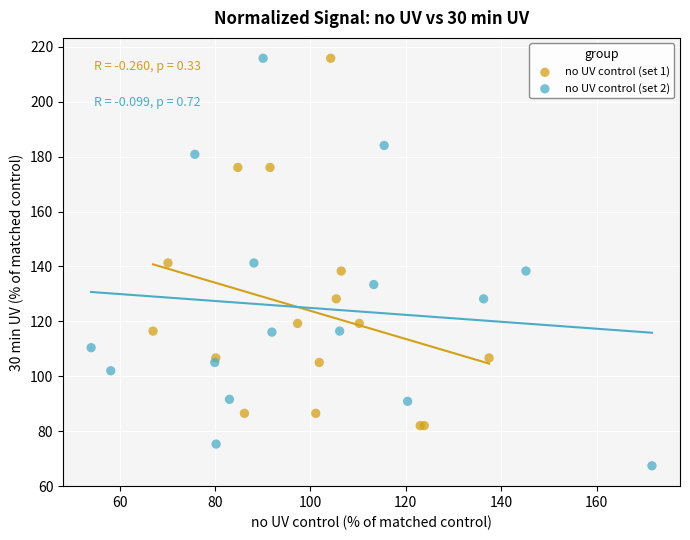

Which series has the largest Y range (max minus min)?

no UV control (set 2)